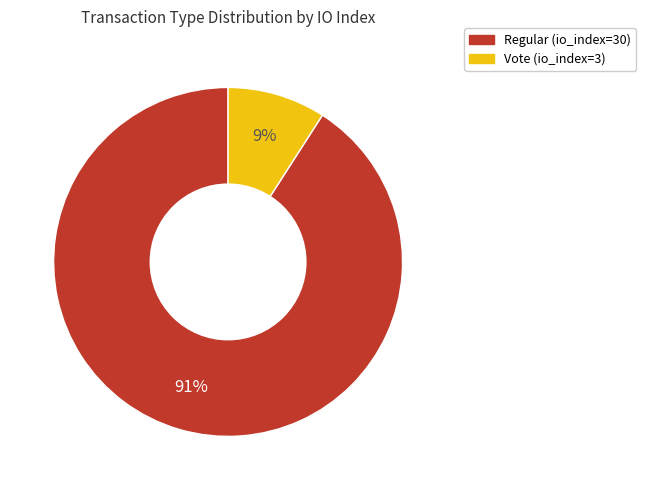

To the nearest percent, what is the combined percentage of Vote (io_index=3) and Regular (io_index=30)?

100%